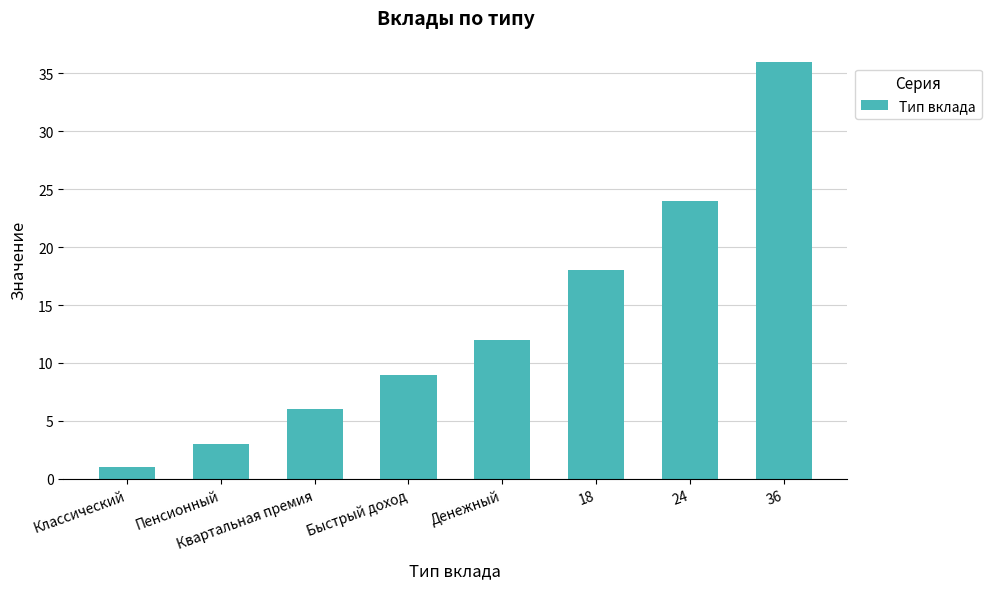

What is the sum of all values?

109